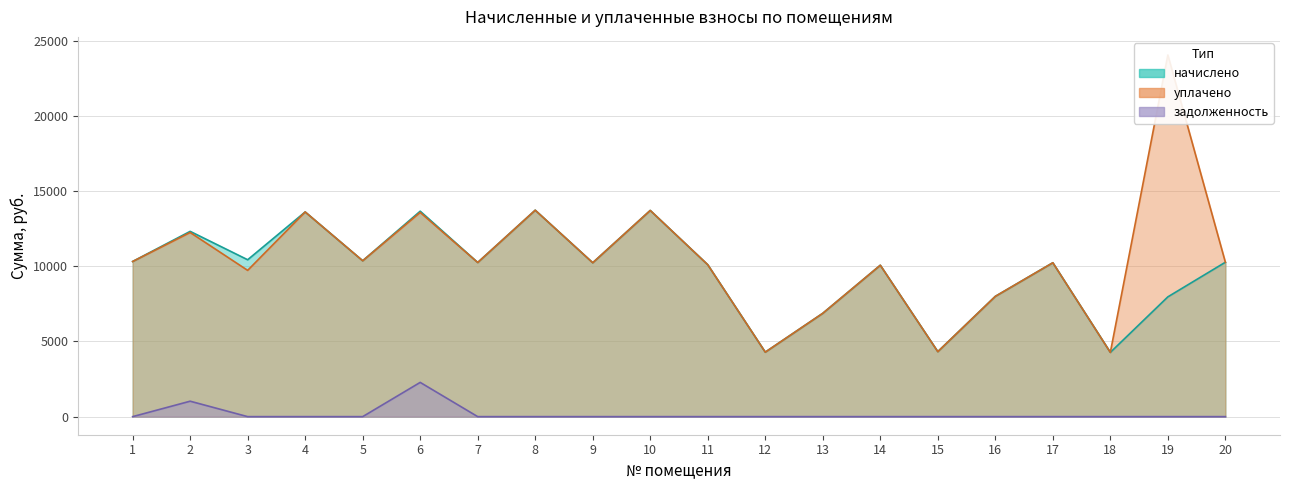

Which series has the widest spread of values?

уплачено